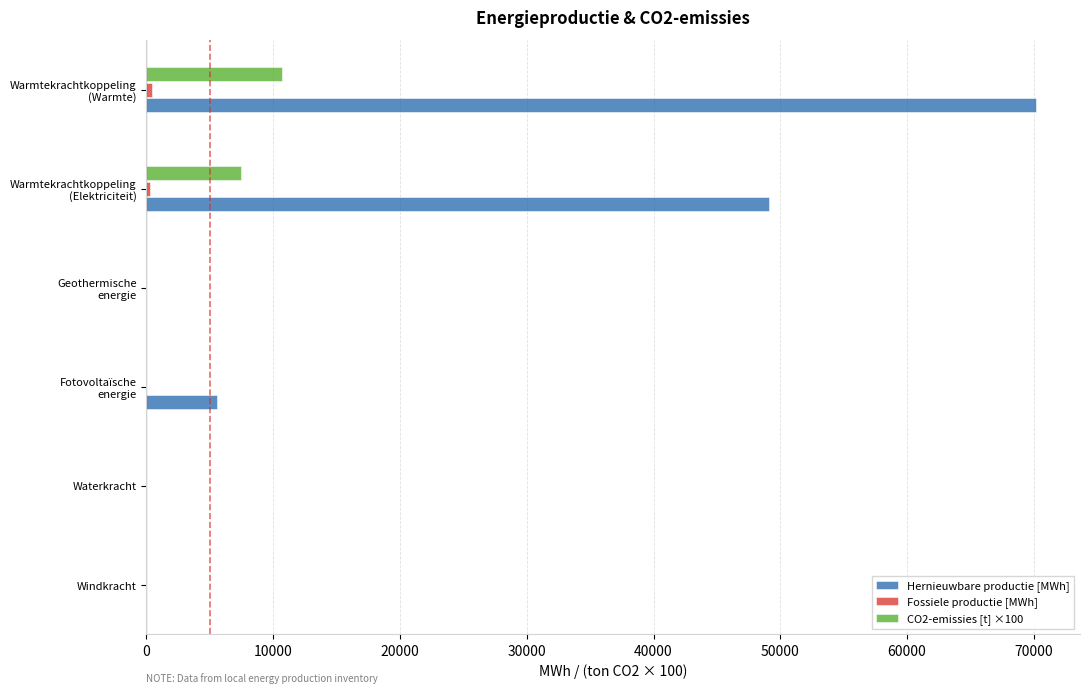

Is it true that Hernieuwbare productie [MWh] equals -32902.9 at Waterkracht?

False